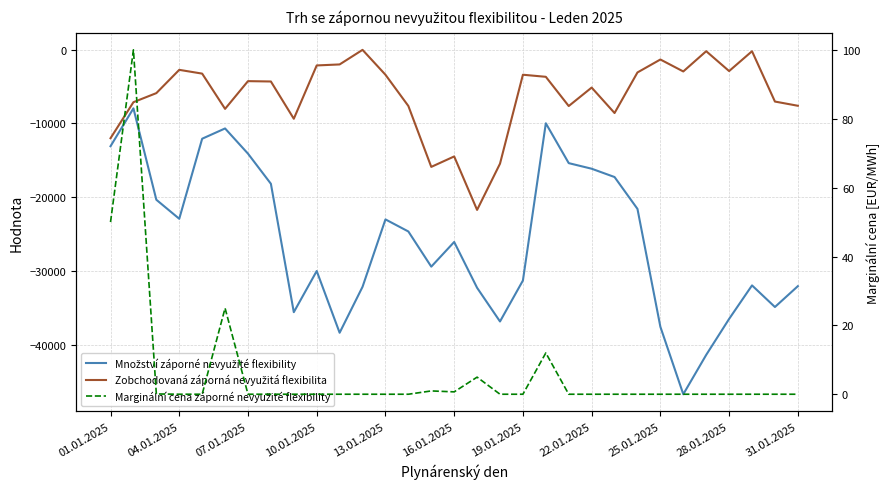

What is the average value of the Zobchodovaná záporná nevyužitá flexibilita series?

-6237.4